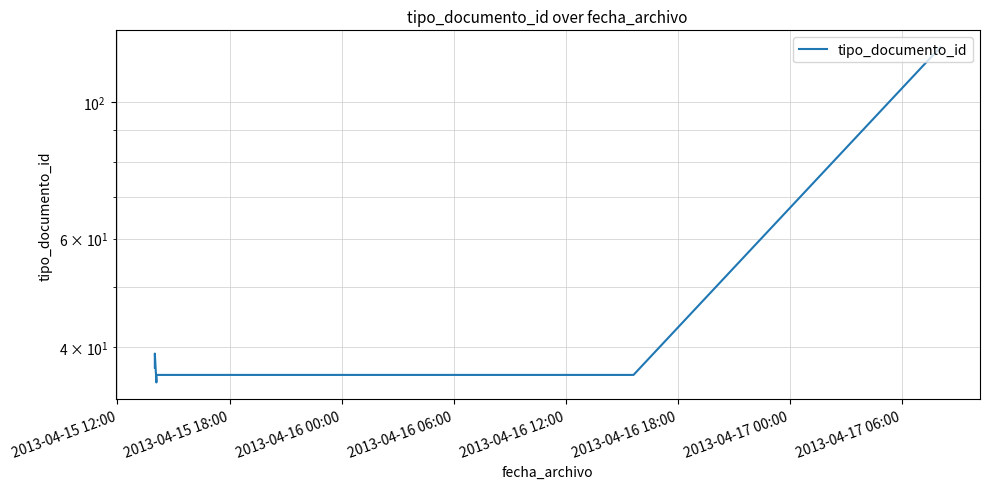

Is it true that the value at 2013-04-15 12:00 is 60?

False